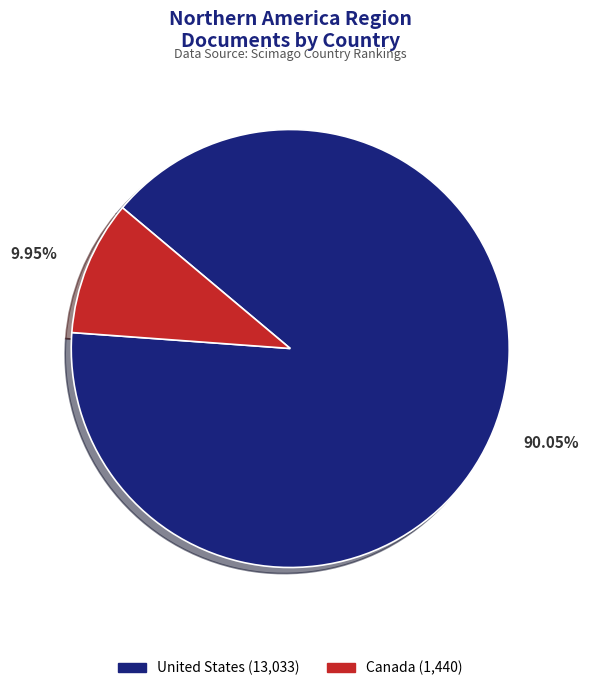

How many segments does this pie chart have?

2